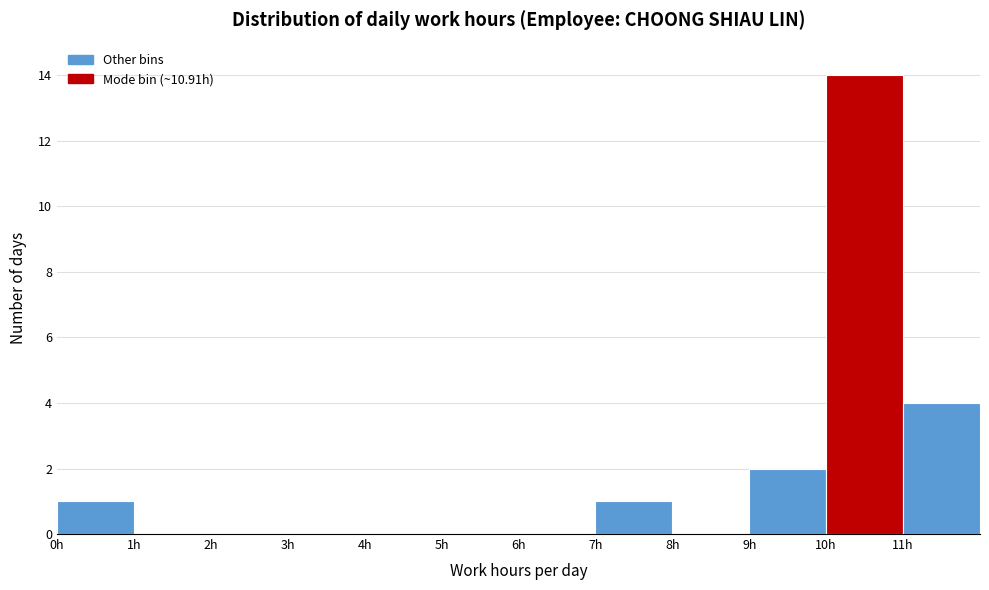

Reading left to right, transcribe this chart: for each bar, give the range it covers on the x-axis and its height. The values are not printed on the chart, so give them approximately, as read against the axis.

0 to 1: 1
1 to 2: 0
2 to 3: 0
3 to 4: 0
4 to 5: 0
5 to 6: 0
6 to 7: 0
7 to 8: 1
8 to 9: 0
9 to 10: 2
10 to 11: 14
11 to 12: 4